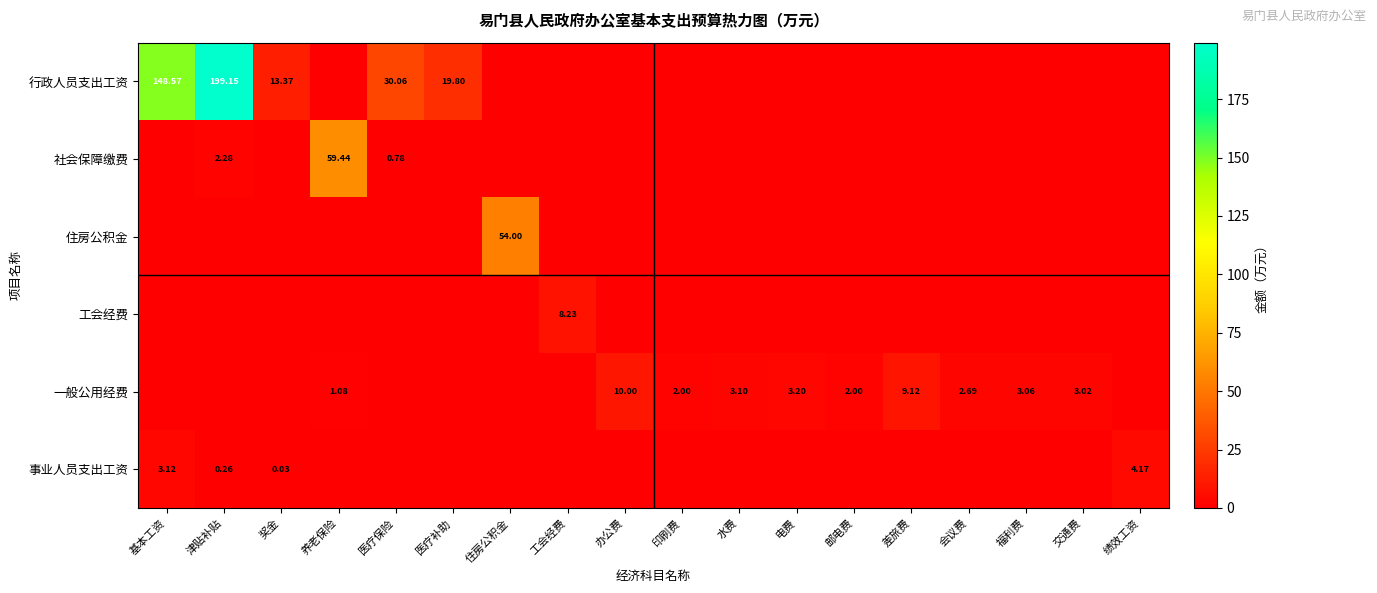

What is the difference between the maximum and second lowest values in the 事业人员支出工资 series?

4.2